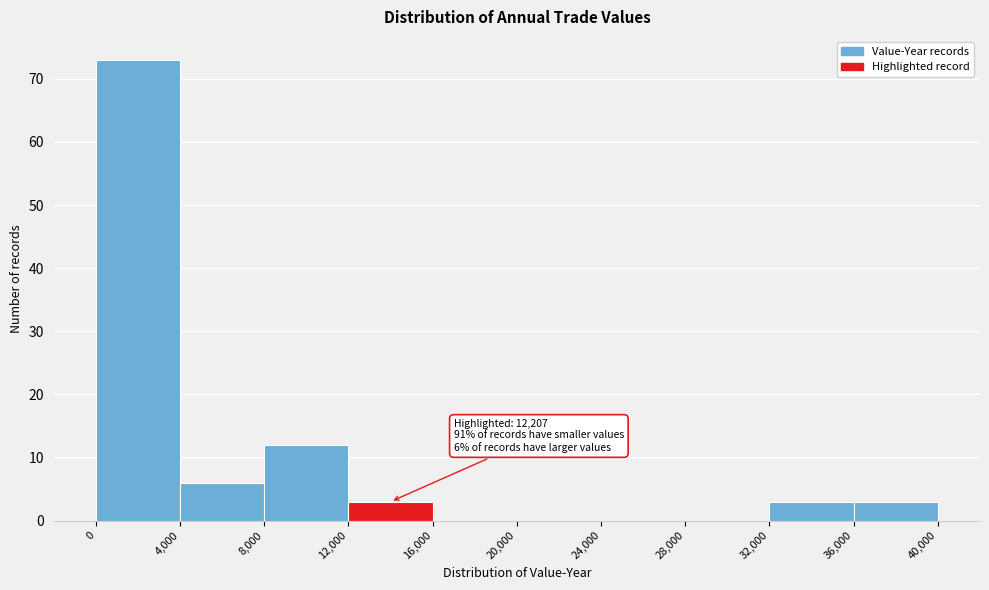

Which range on the x-axis has the tallest bar?

0 to 4,000